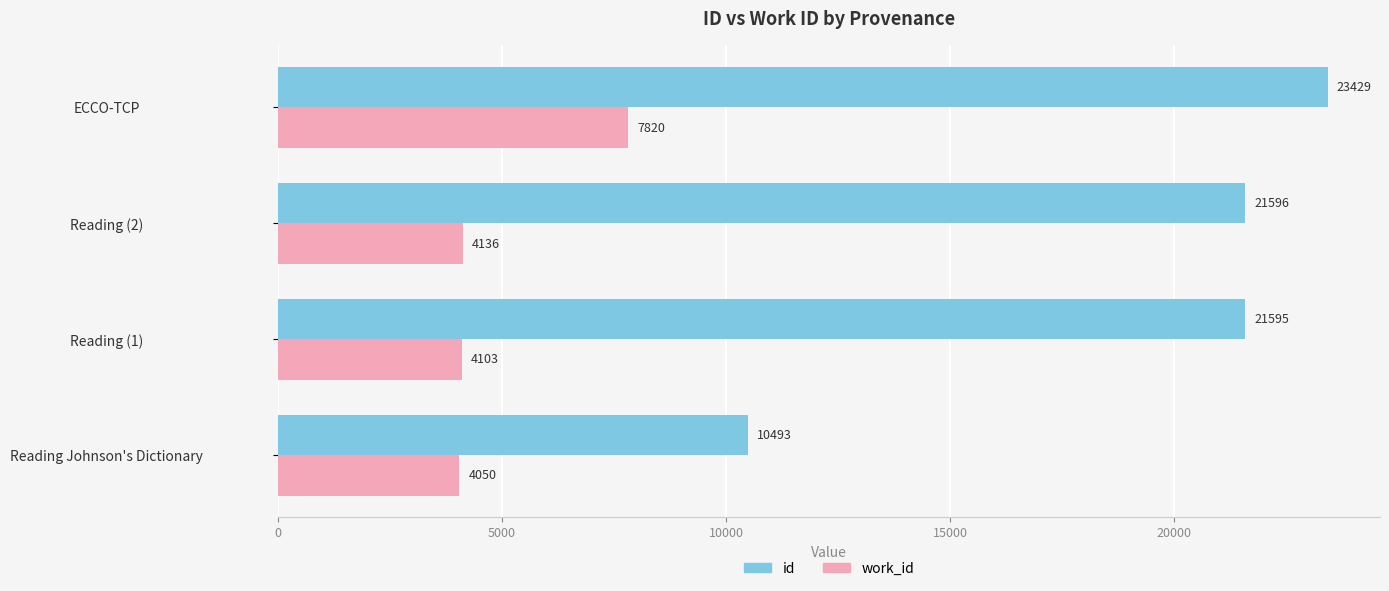

Which series has the largest total across all categories?

id